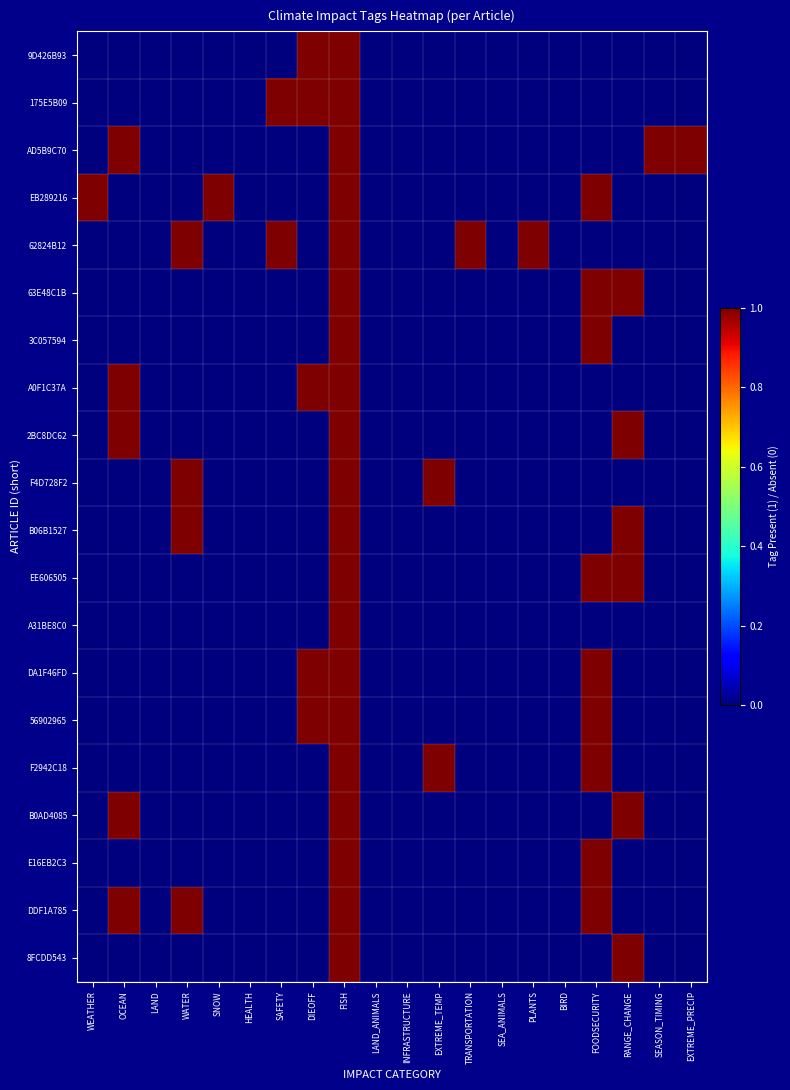

List the series in order of their peak value, highest first.

9D426B93, 175E5B09, AD5B9C70, EB289216, 62824B12, 63E48C1B, 3C057594, A0F1C37A, 2BC8DC62, F4D728F2, B06B1527, EE606505, A31BE8C0, DA1F46FD, 56902965, F2942C18, B0AD4085, E16EB2C3, DDF1A785, 8FCDD543